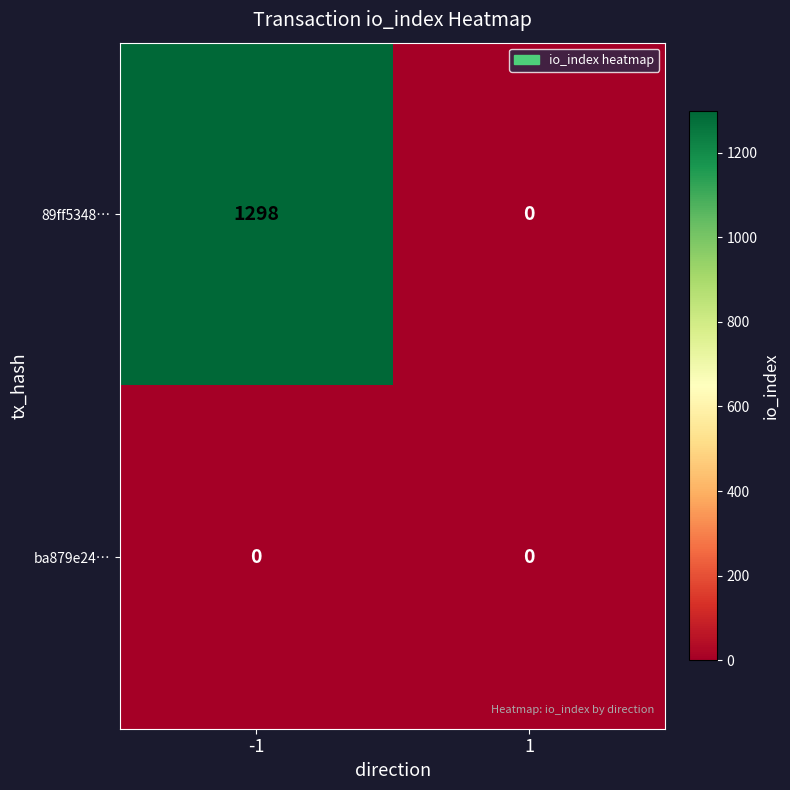

List the series in order of their overall mean, highest first.

89ff5348…, ba879e24…